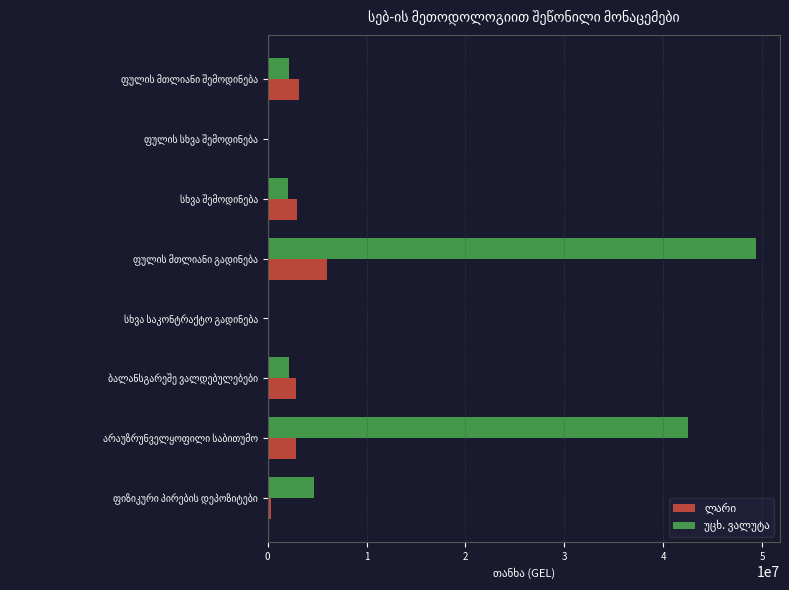

How many series are shown in this chart?

2